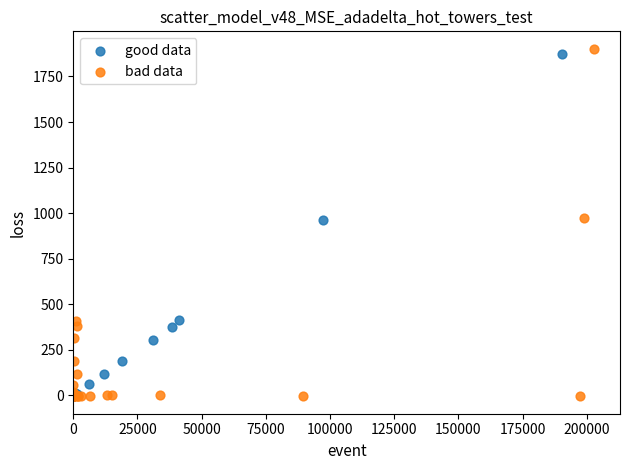

Which series has the largest Y range (max minus min)?

bad data